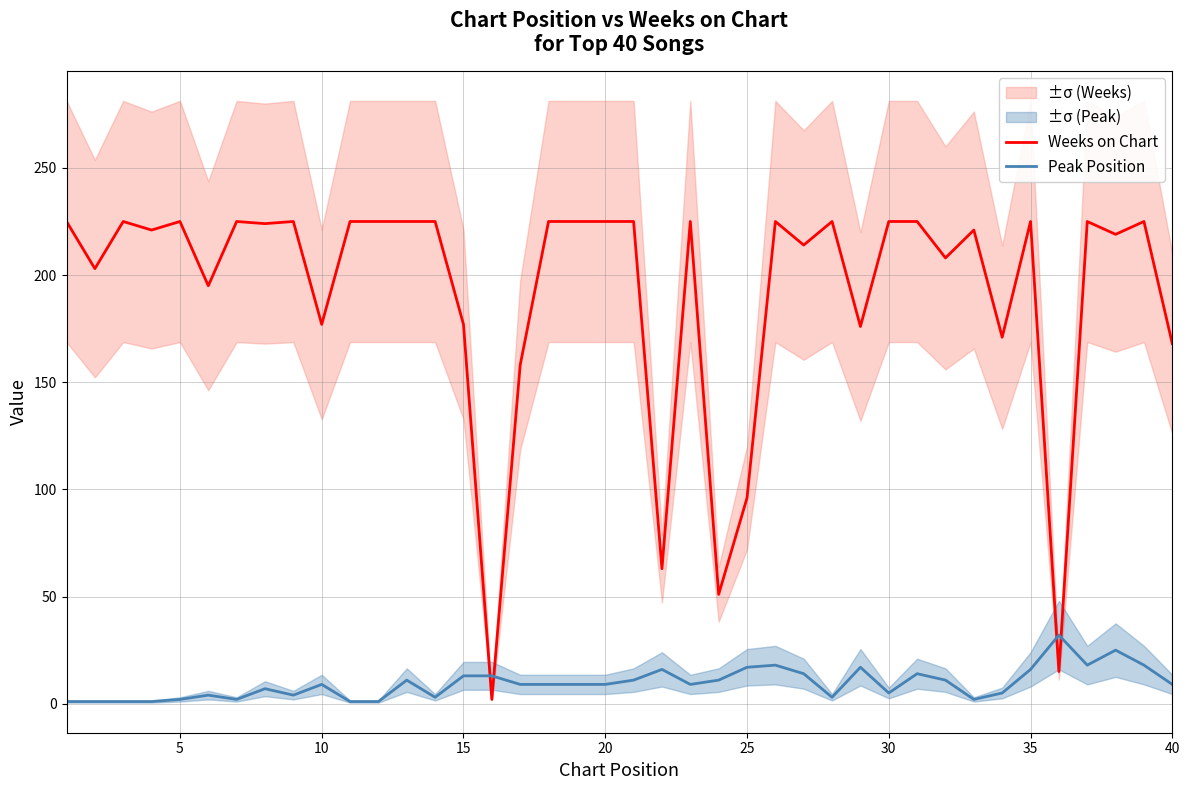

How many intersections are there between Peak Position and Weeks on Chart?

4